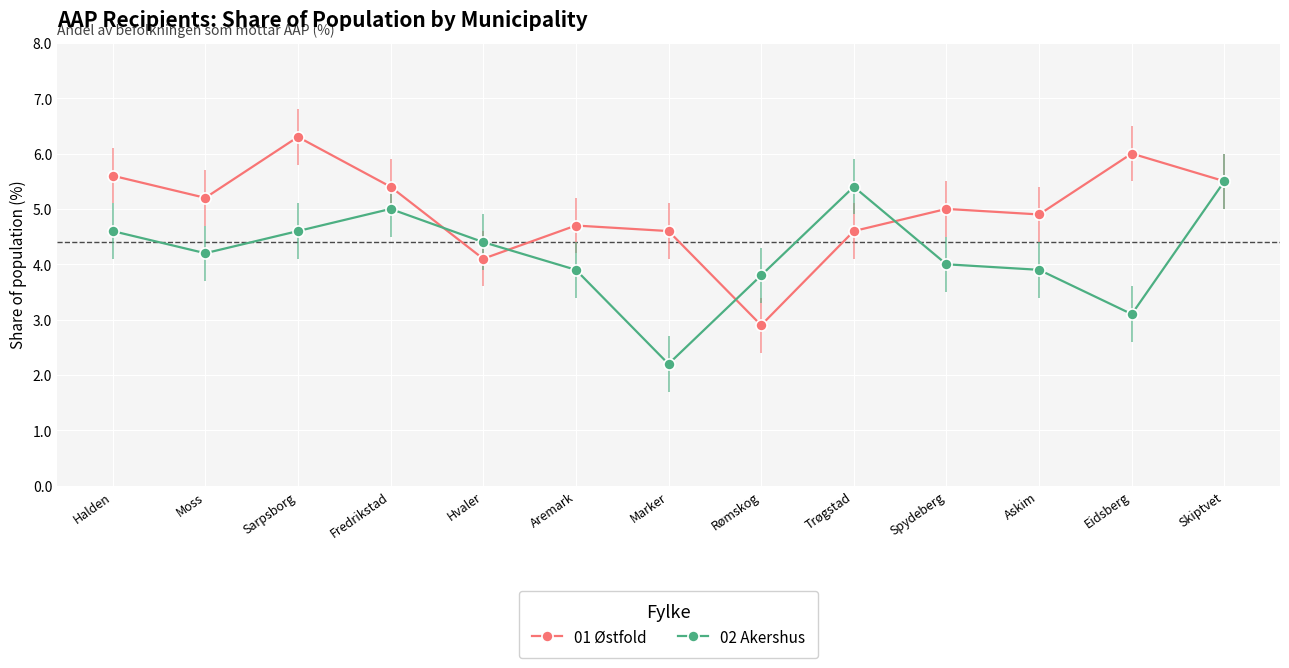

What is the average value of the 01 Østfold series?

5.0